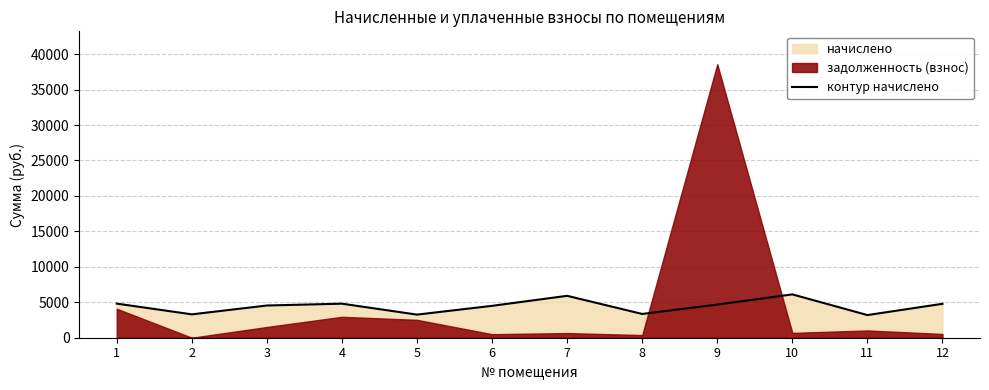

At which category does the data reach its first local valley?

2